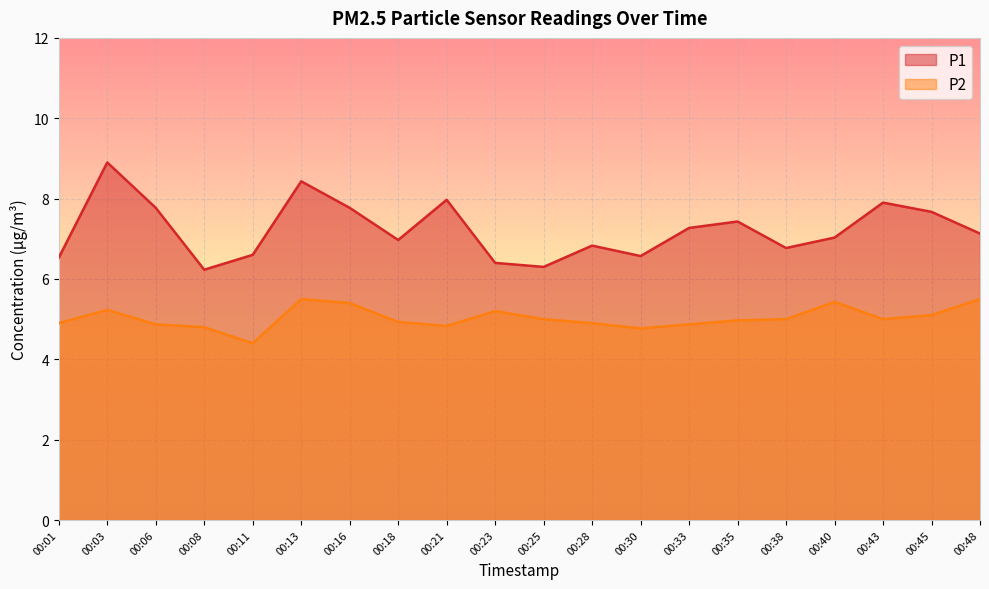

What are all the series names shown in the legend?

P1, P2